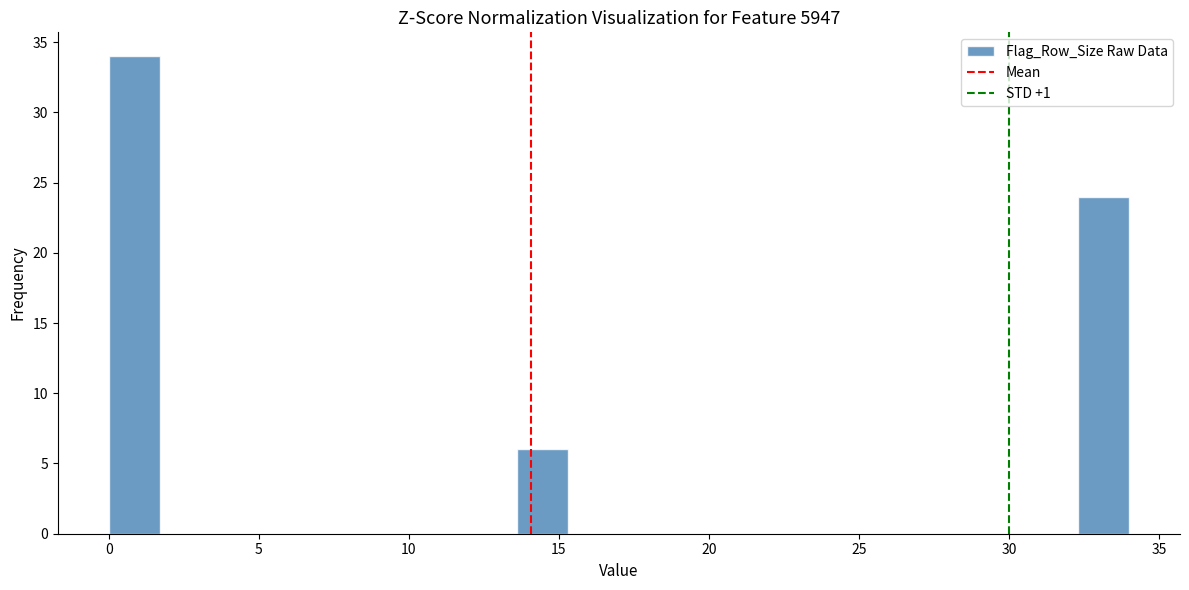

Around what value on the x-axis is the tallest bar? Give the approximate position of its centre, as read against the axis.

1.0